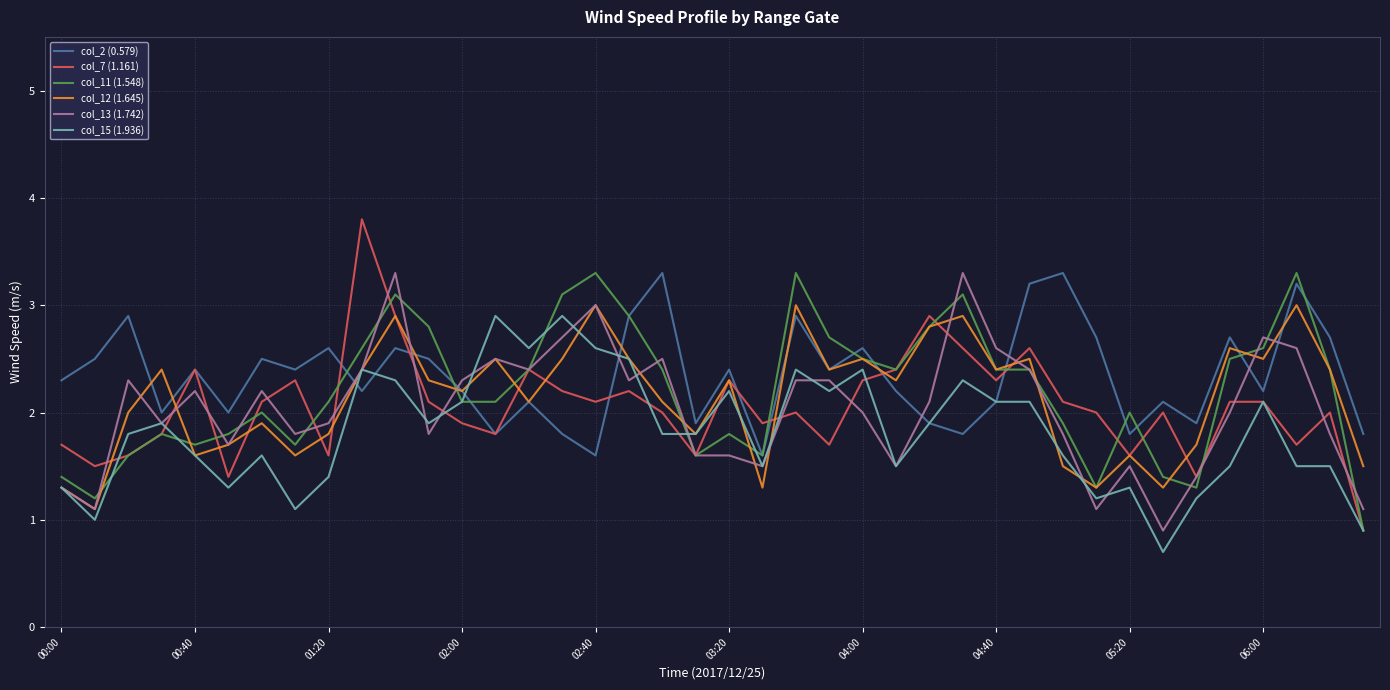

What is the difference between the second highest and minimum values in the col_13 (1.742) series?

2.4